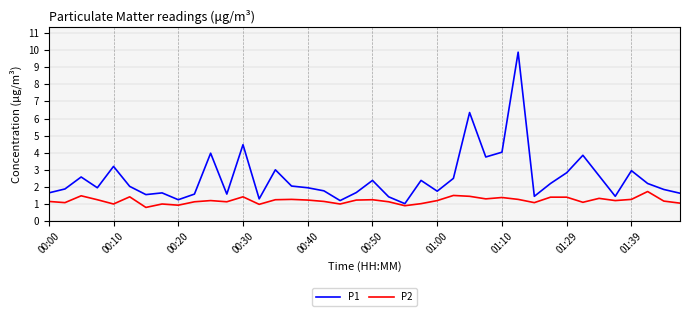

Which series has the widest spread of values?

P1